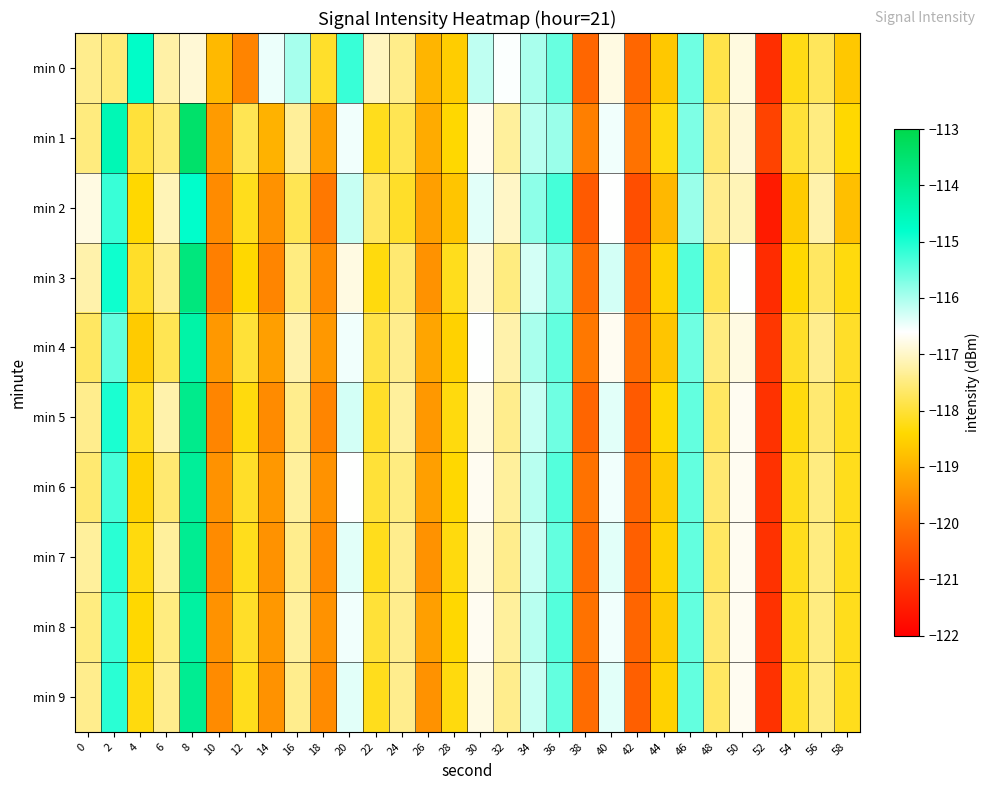

Reading left to right, extract all data points from this chart.

min 0: 0=-117.4	2=-117.5	4=-114.7	6=-117.2	8=-116.9	10=-118.9	12=-119.7	14=-116.5	16=-116.0	18=-118.1	20=-115.2	22=-117.0	24=-117.4	26=-118.9	28=-118.6	30=-116.2	32=-116.6	34=-116.0	36=-115.5	38=-120.2	40=-116.8	42=-120.2	44=-118.7	46=-115.6	48=-117.9	50=-116.8	52=-121.1	54=-118.2	56=-117.8	58=-118.7
min 1: 0=-117.5	2=-114.5	4=-118.0	6=-117.6	8=-113.4	10=-119.4	12=-117.8	14=-119.0	16=-117.3	18=-119.3	20=-116.5	22=-118.2	24=-117.8	26=-119.1	28=-118.4	30=-116.7	32=-117.3	34=-116.1	36=-115.9	38=-119.8	40=-116.5	42=-120.0	44=-118.3	46=-115.7	48=-117.6	50=-116.9	52=-120.8	54=-118.0	56=-117.5	58=-118.4
min 2: 0=-116.8	2=-115.2	4=-118.4	6=-117.1	8=-114.8	10=-119.6	12=-118.2	14=-119.5	16=-117.8	18=-119.9	20=-116.2	22=-117.7	24=-118.1	26=-119.3	28=-118.7	30=-116.4	32=-117.0	34=-115.8	36=-115.3	38=-120.4	40=-116.6	42=-120.6	44=-118.9	46=-115.9	48=-117.4	50=-117.1	52=-121.5	54=-118.6	56=-117.2	58=-118.8
min 3: 0=-117.2	2=-114.9	4=-118.1	6=-117.4	8=-113.7	10=-119.8	12=-118.4	14=-119.7	16=-117.5	18=-119.6	20=-116.8	22=-118.3	24=-117.6	26=-119.5	28=-118.2	30=-116.9	32=-117.5	34=-116.3	36=-115.7	38=-120.1	40=-116.3	42=-120.3	44=-118.5	46=-115.4	48=-117.8	50=-116.6	52=-121.2	54=-118.4	56=-117.7	58=-118.3
min 4: 0=-117.7	2=-115.5	4=-118.6	6=-117.8	8=-114.3	10=-119.4	12=-118.0	14=-119.3	16=-117.2	18=-119.4	20=-116.5	22=-117.9	24=-117.4	26=-119.2	28=-118.5	30=-116.6	32=-117.2	34=-116.0	36=-115.5	38=-119.9	40=-116.7	42=-120.1	44=-118.7	46=-115.6	48=-117.5	50=-116.8	52=-121.0	54=-118.1	56=-117.4	58=-118.1
min 5: 0=-117.4	2=-115.0	4=-118.2	6=-117.2	8=-113.9	10=-119.7	12=-118.3	14=-119.6	16=-117.4	18=-119.7	20=-116.3	22=-118.1	24=-117.3	26=-119.4	28=-118.3	30=-116.8	32=-117.4	34=-116.2	36=-115.6	38=-120.2	40=-116.4	42=-120.4	44=-118.4	46=-115.5	48=-117.7	50=-116.7	52=-121.1	54=-118.3	56=-117.6	58=-118.2
min 6: 0=-117.6	2=-115.3	4=-118.5	6=-117.6	8=-114.1	10=-119.5	12=-118.1	14=-119.4	16=-117.3	18=-119.5	20=-116.6	22=-118.0	24=-117.5	26=-119.3	28=-118.4	30=-116.7	32=-117.3	34=-116.1	36=-115.4	38=-120.0	40=-116.5	42=-120.2	44=-118.6	46=-115.5	48=-117.6	50=-116.7	52=-121.1	54=-118.2	56=-117.5	58=-118.2
min 7: 0=-117.3	2=-115.1	4=-118.3	6=-117.3	8=-114.0	10=-119.6	12=-118.2	14=-119.5	16=-117.4	18=-119.6	20=-116.4	22=-118.2	24=-117.4	26=-119.5	28=-118.3	30=-116.8	32=-117.4	34=-116.2	36=-115.5	38=-120.1	40=-116.4	42=-120.3	44=-118.5	46=-115.5	48=-117.7	50=-116.7	52=-121.1	54=-118.2	56=-117.5	58=-118.2
min 8: 0=-117.5	2=-115.2	4=-118.4	6=-117.5	8=-114.2	10=-119.5	12=-118.1	14=-119.4	16=-117.3	18=-119.5	20=-116.5	22=-118.0	24=-117.4	26=-119.3	28=-118.4	30=-116.7	32=-117.3	34=-116.1	36=-115.4	38=-120.0	40=-116.5	42=-120.2	44=-118.6	46=-115.5	48=-117.6	50=-116.7	52=-121.1	54=-118.2	56=-117.5	58=-118.2
min 9: 0=-117.4	2=-115.1	4=-118.3	6=-117.4	8=-114.0	10=-119.6	12=-118.2	14=-119.5	16=-117.4	18=-119.6	20=-116.4	22=-118.2	24=-117.4	26=-119.5	28=-118.3	30=-116.8	32=-117.4	34=-116.2	36=-115.5	38=-120.1	40=-116.4	42=-120.3	44=-118.5	46=-115.5	48=-117.7	50=-116.7	52=-121.1	54=-118.2	56=-117.5	58=-118.2